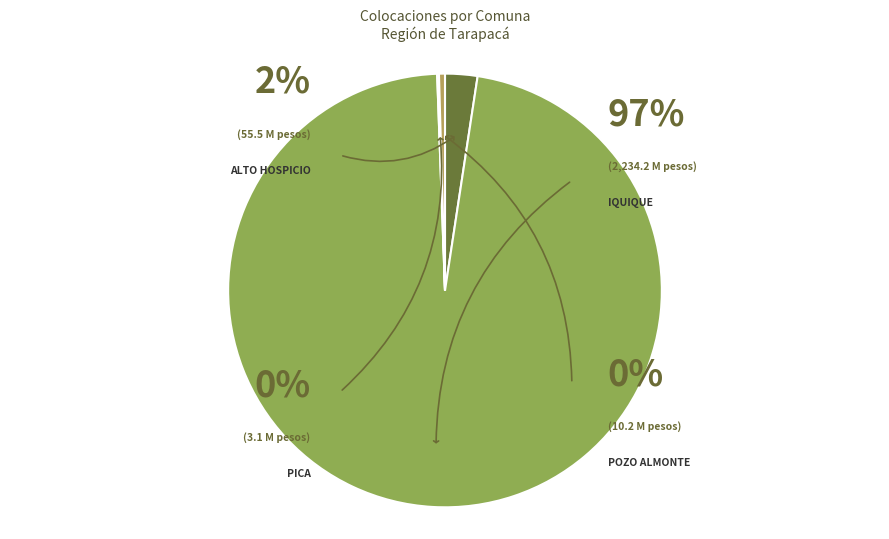

Which has a higher value, Pozo Almonte or Iquique?

Iquique